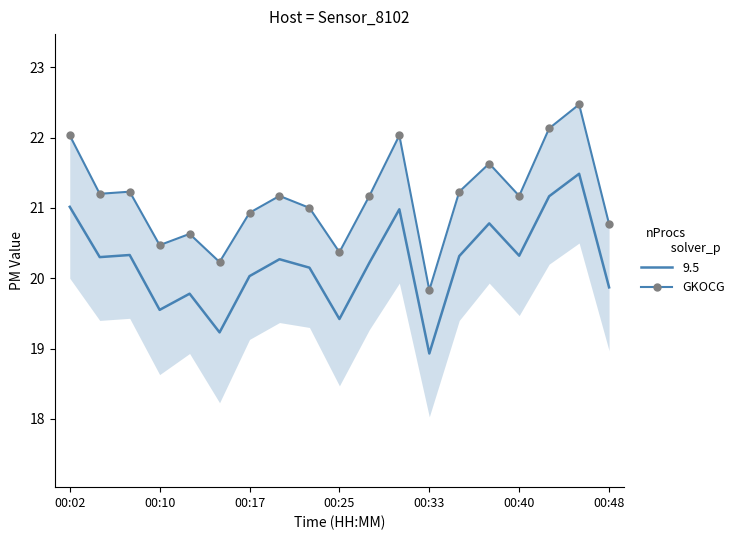

True or false: the data has more than 1 interior local peaks.

True